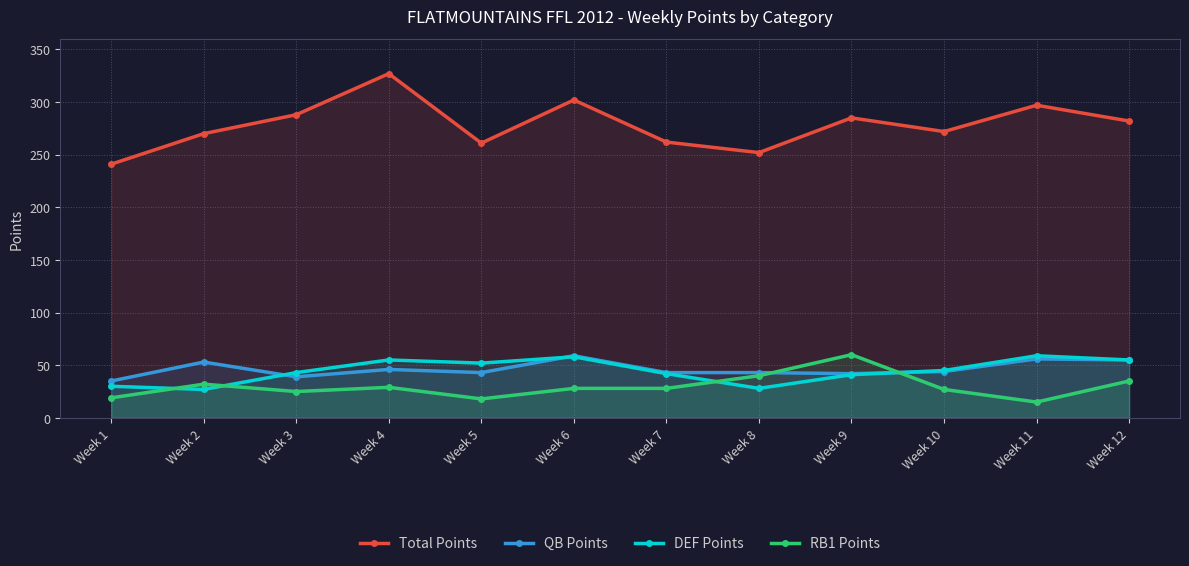

What is the total value across all series at Week 6?

447